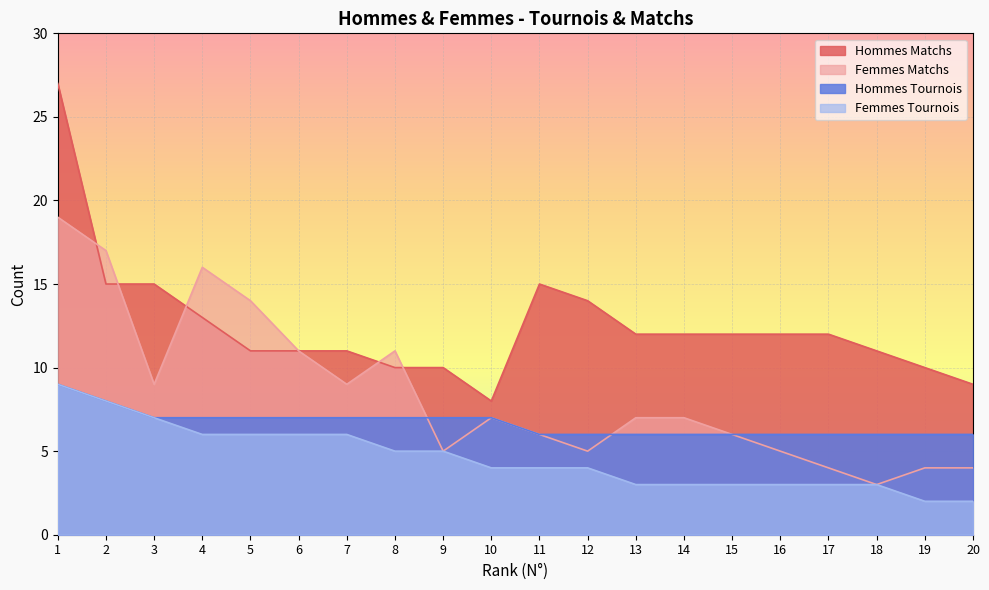

Rank the categories by Hommes Matchs value from highest to lowest.

1, 2, 3, 11, 12, 4, 13, 14, 15, 16, 17, 5, 6, 7, 18, 8, 9, 19, 20, 10